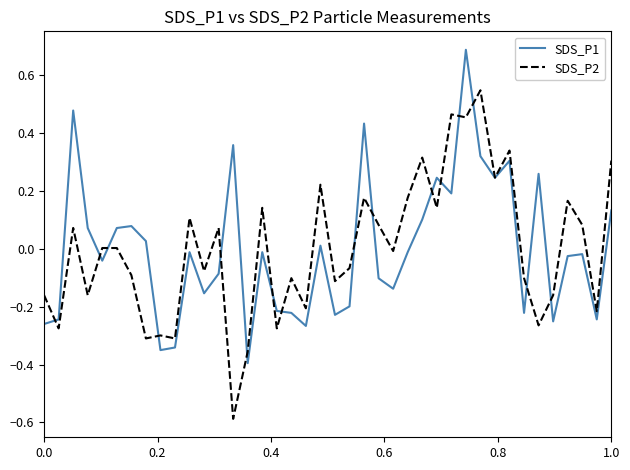

How many series are shown in this chart?

2